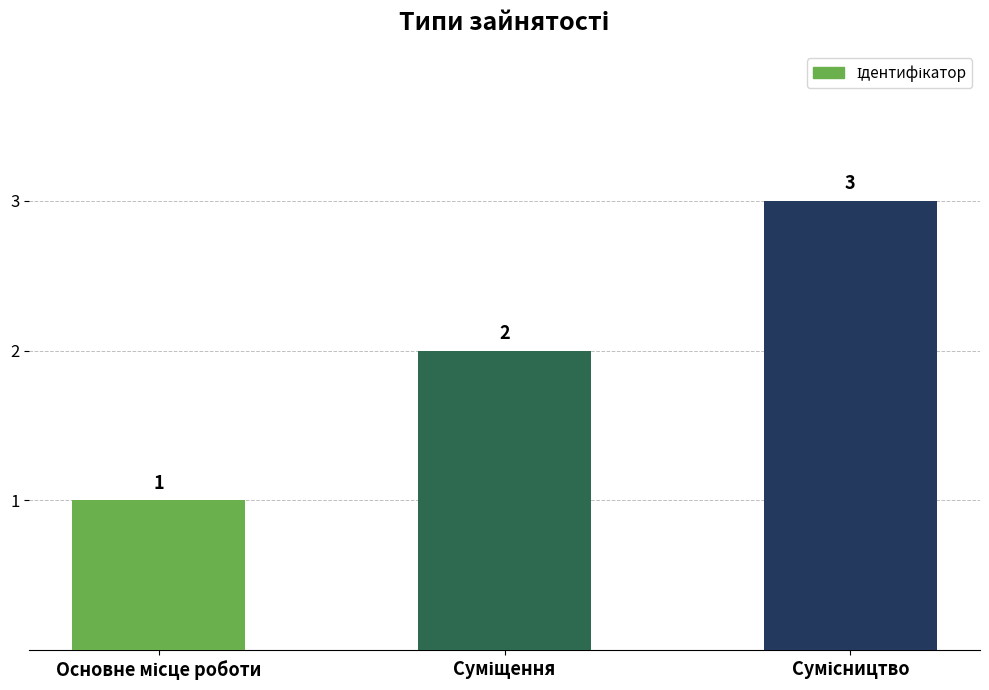

What is the maximum value shown in the chart?

3